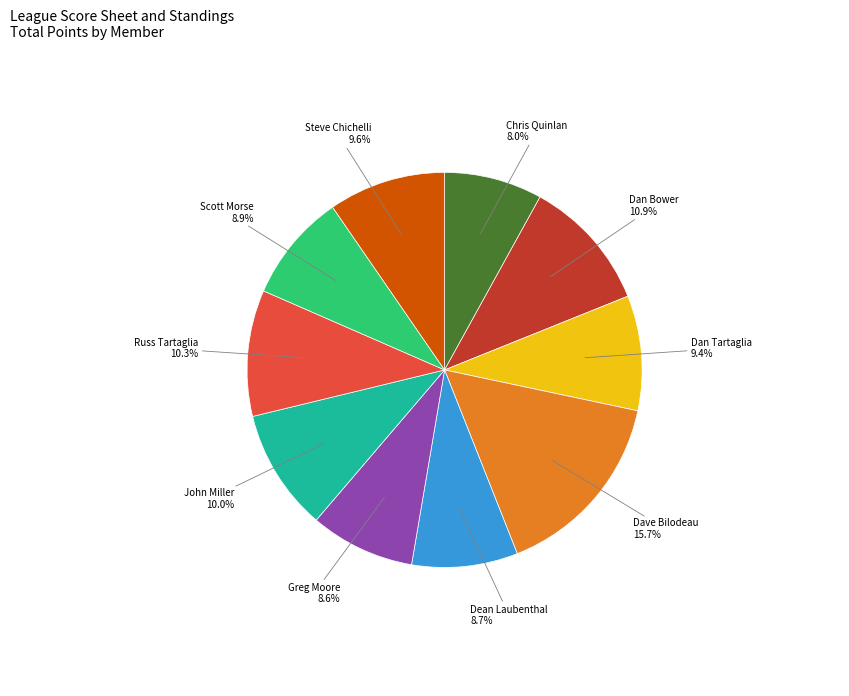

Is there a majority slice in this chart?

No